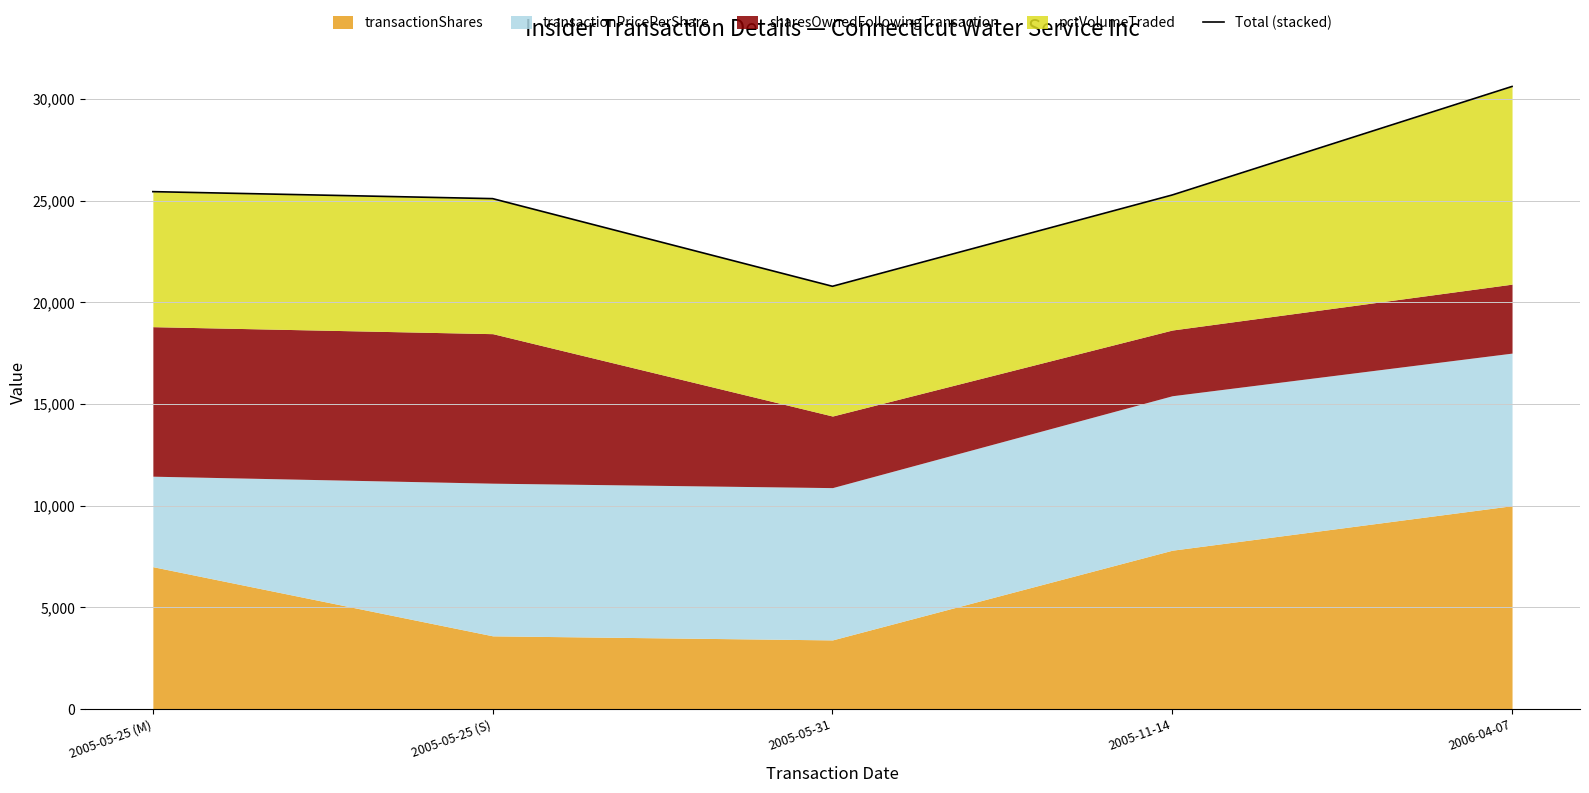

Where is the first local minimum?

2005-05-31